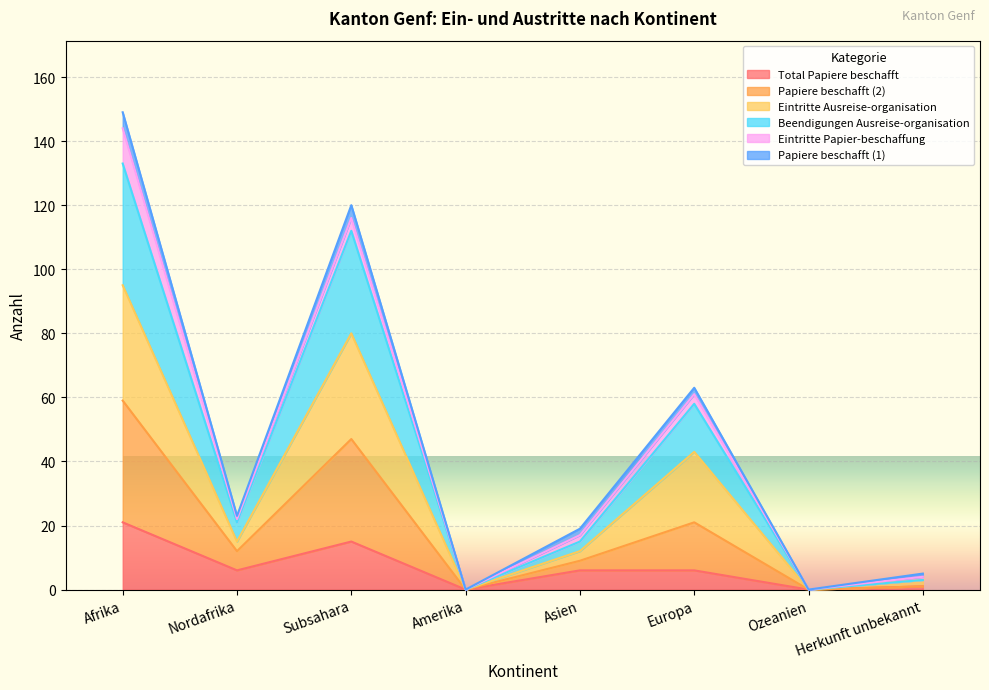

Does the chart display data point markers on the line(s)?

No